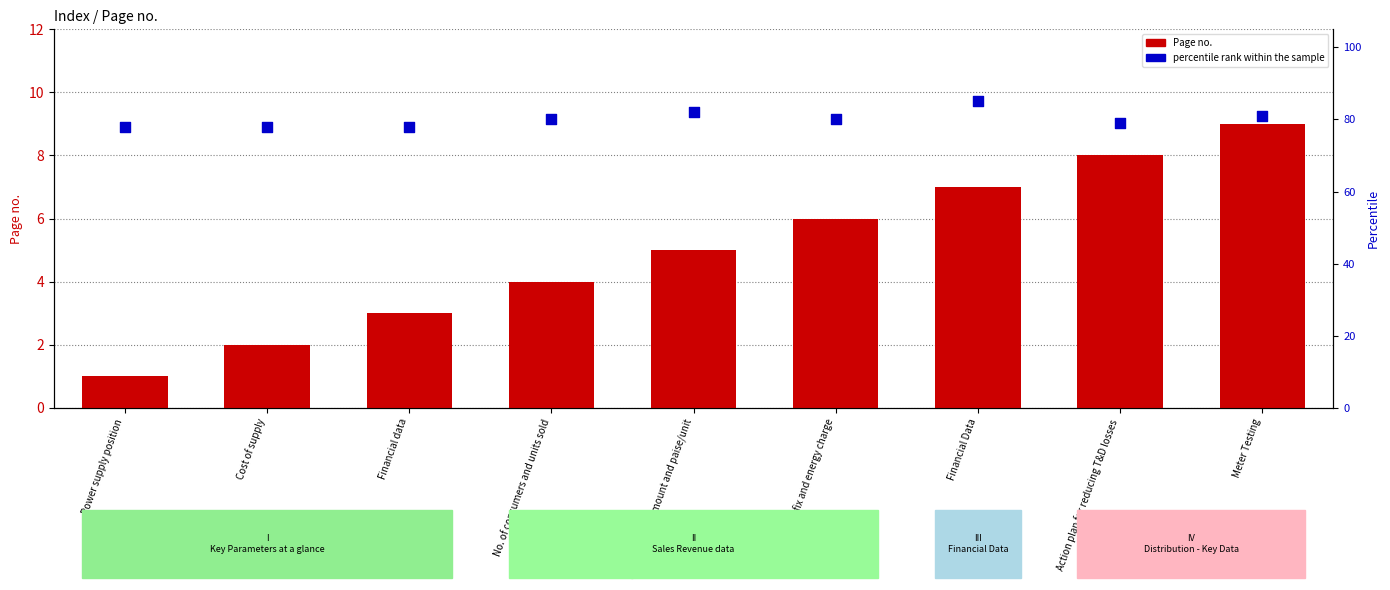

What are all the series names shown in the legend?

Page no., percentile rank within the sample